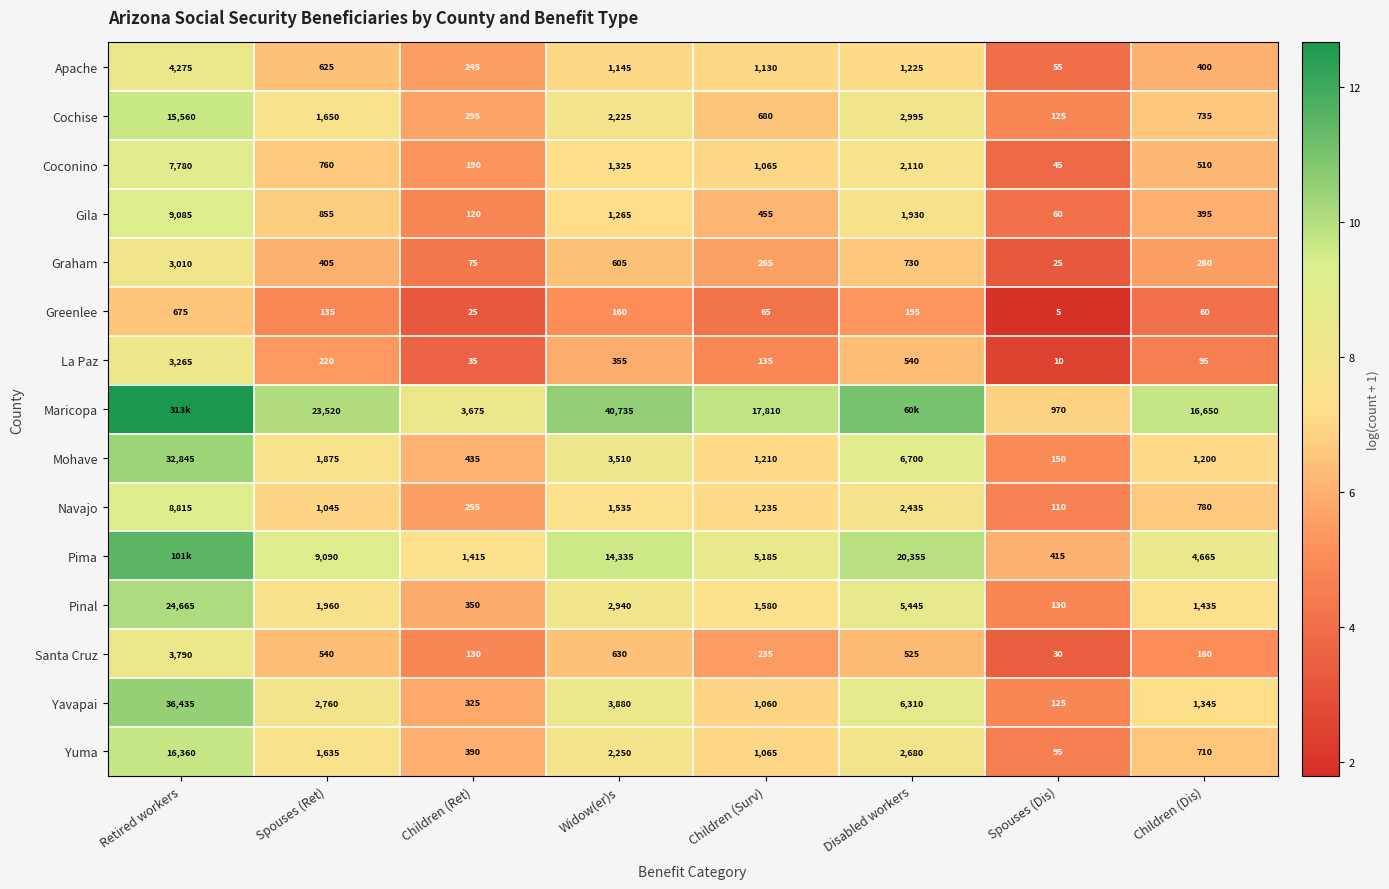

Count the number of data series in this chart.

15